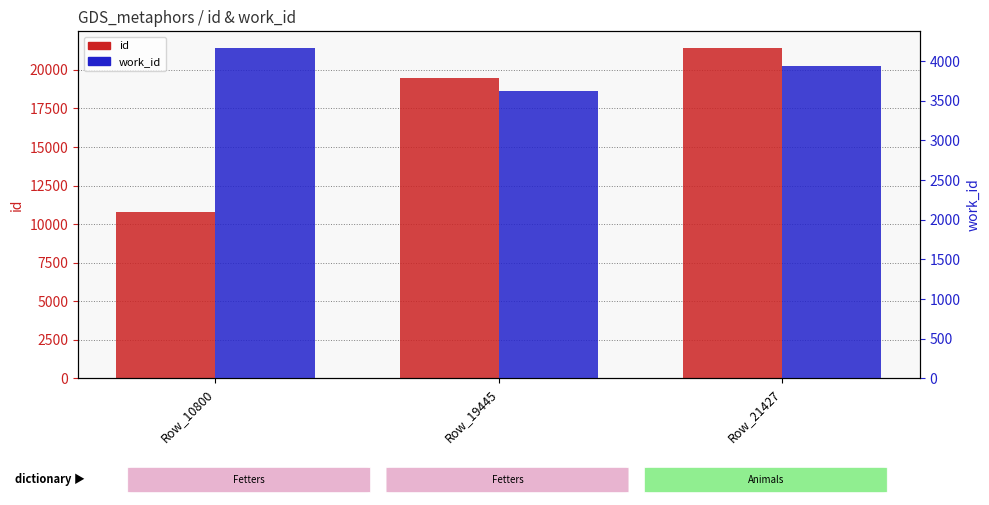

What is the difference between the work_id values at Row_19445 and Row_21427?

318